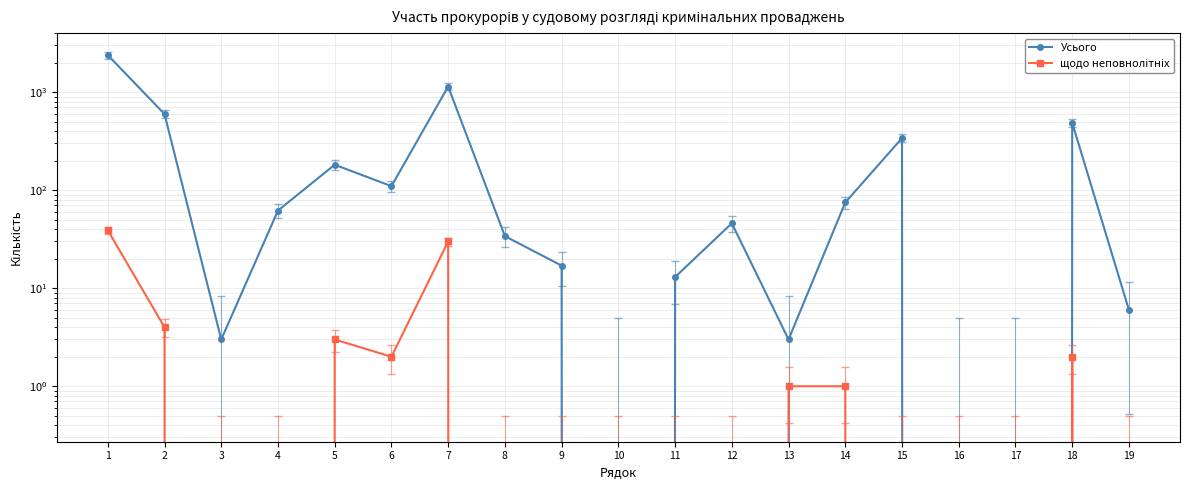

Which category has the highest value across all series?

1